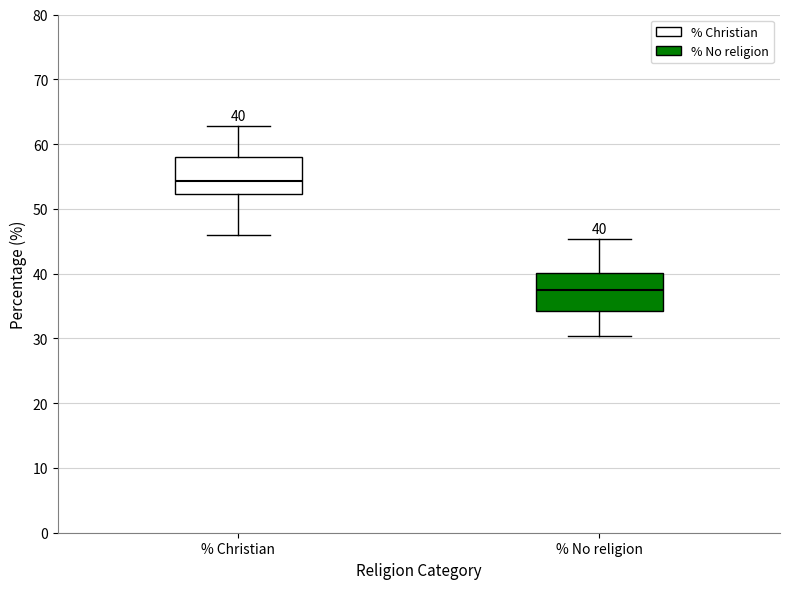

Which box's median line is the lowest?

% No religion